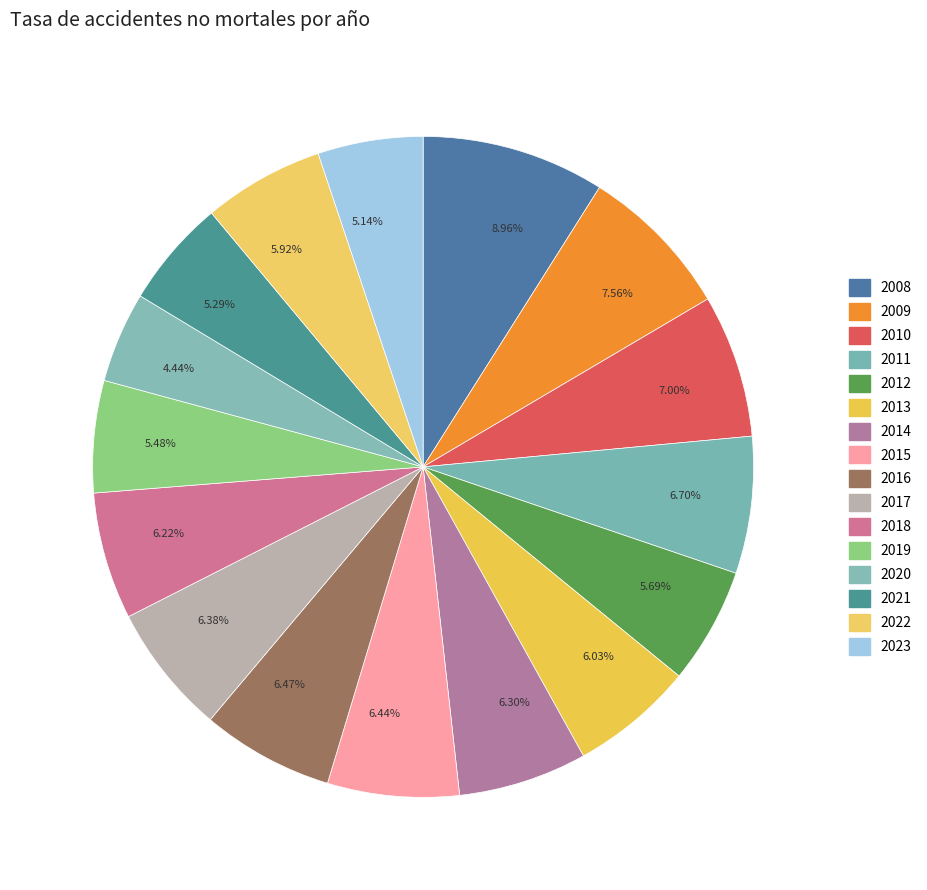

Does any single category account for the majority?

No